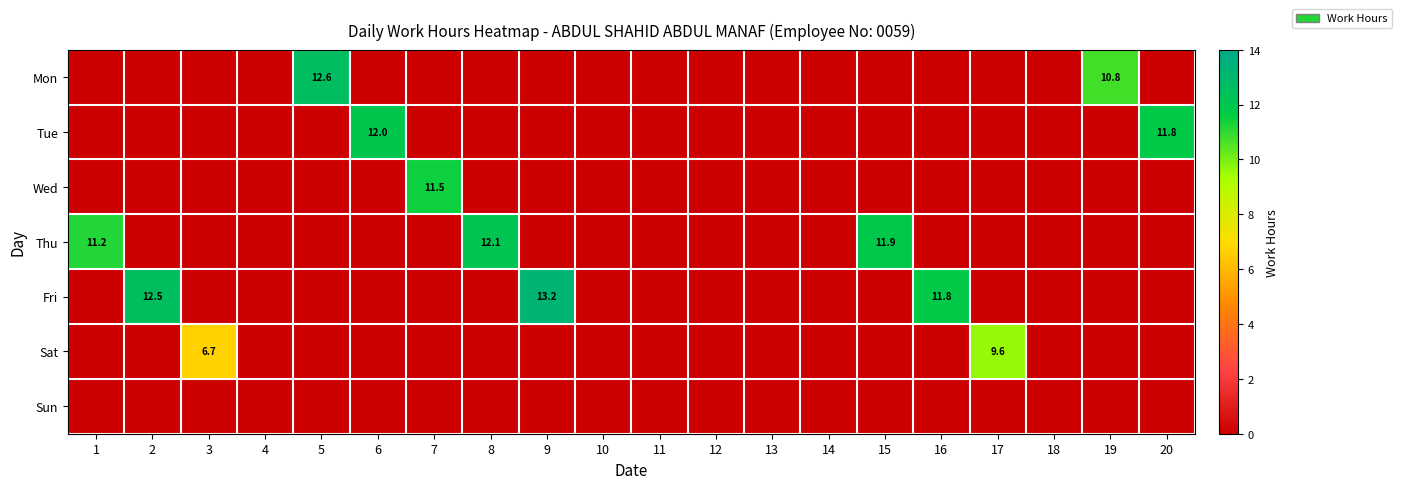

What is the spread (max minus min) of values at 17?

9.6